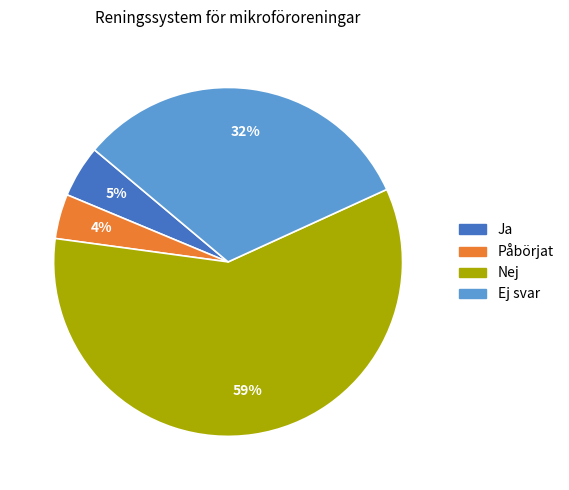

How many slices are in this pie chart?

4